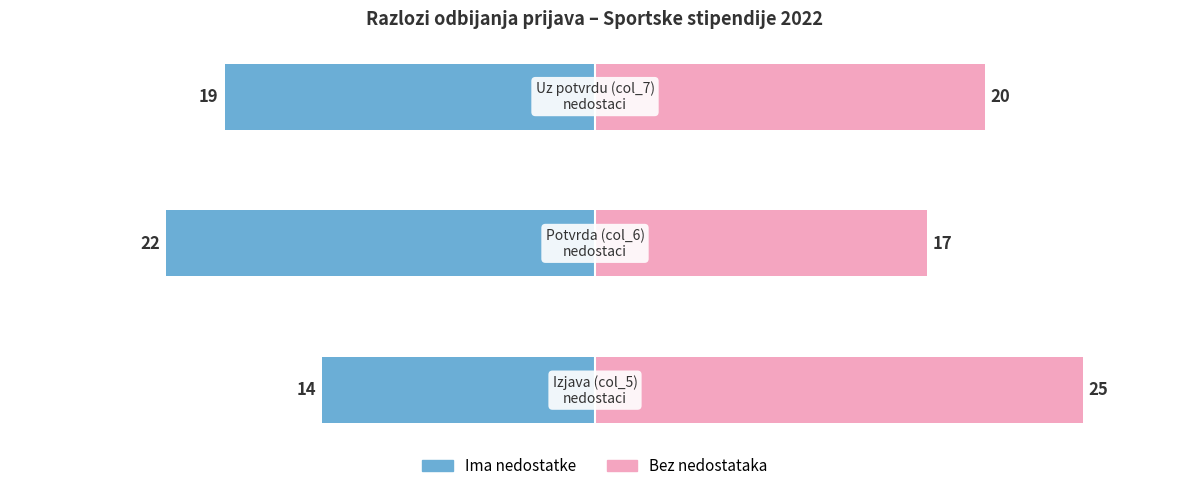

Which series changed the most between −30 and −20?

Ima nedostatke